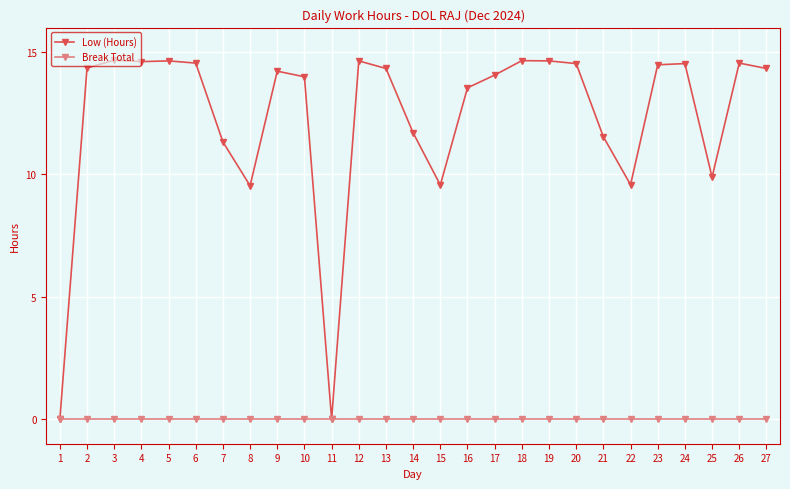

How many lines are shown in the chart?

2